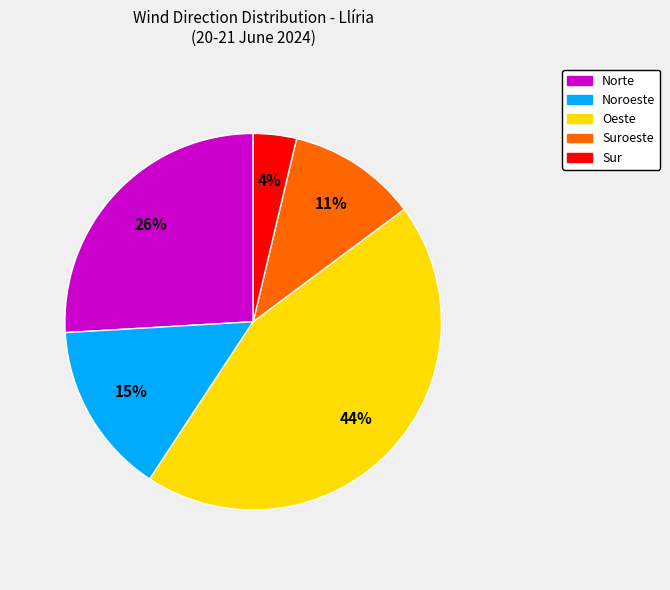

Does Oeste represent more than half of the total?

No